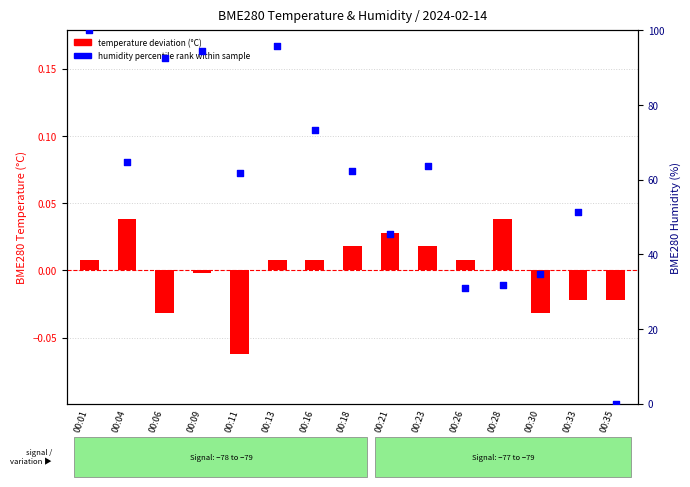

What is the total value across all series at 00:16?

73.4